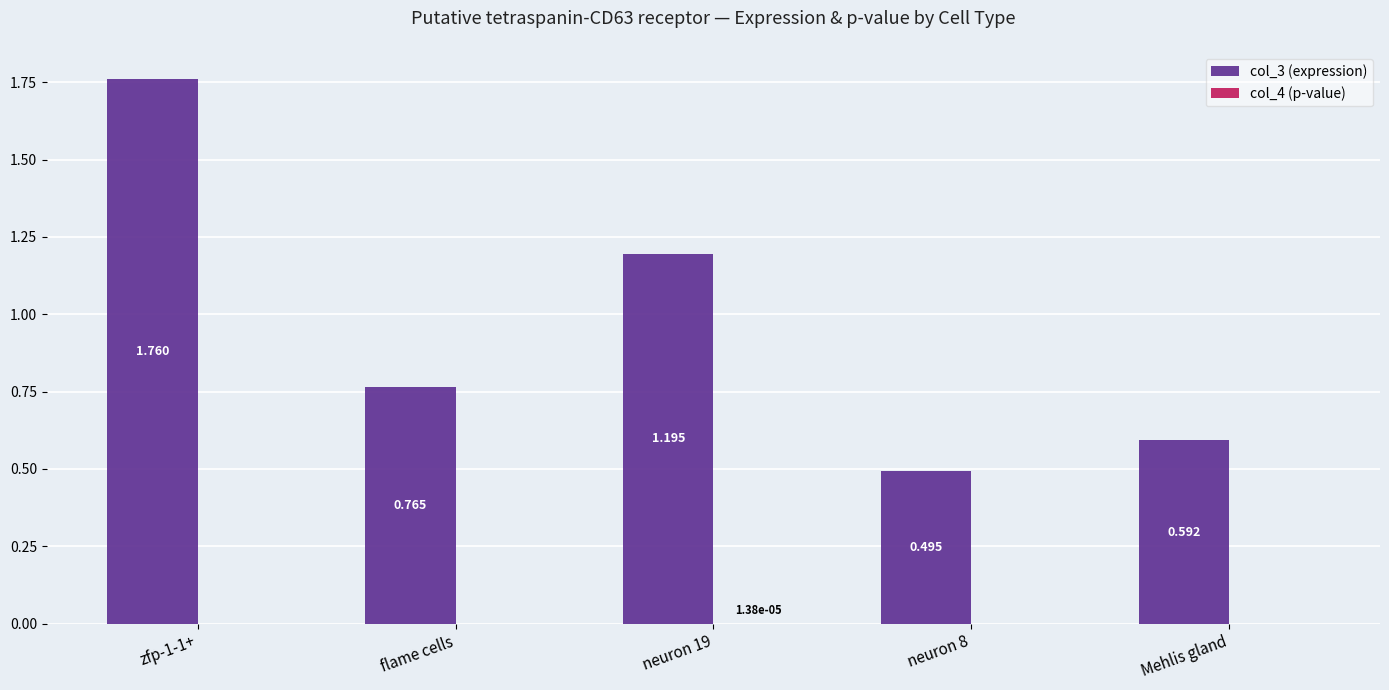

Rank the categories by col_4 (p-value) value from lowest to highest.

zfp-1-1+, flame cells, neuron 8, Mehlis gland, neuron 19